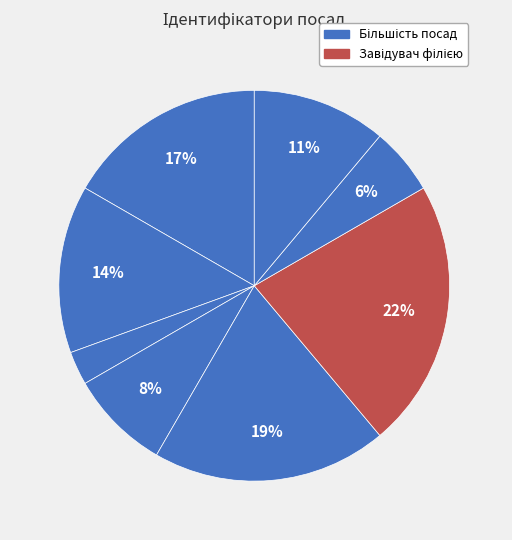

How many segments does this pie chart have?

8